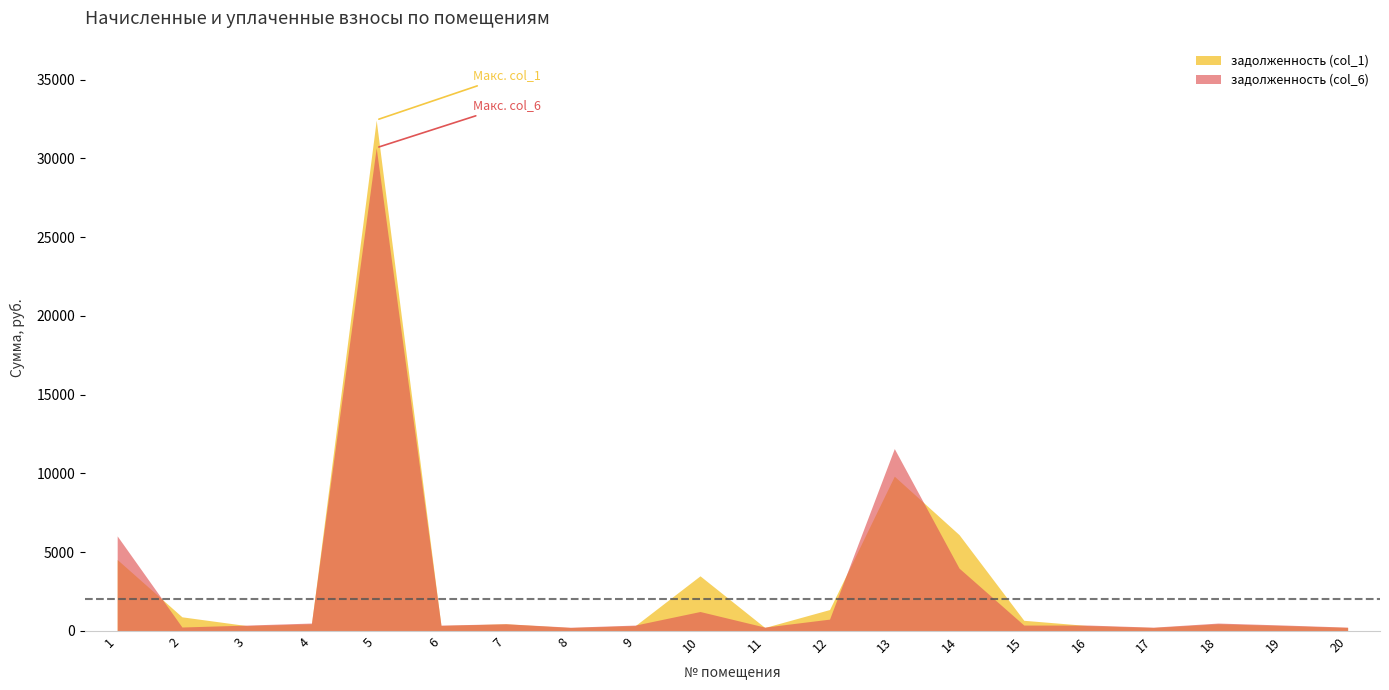

The value of задолженность (col_6) at 2 is 249.0. True or false?

True